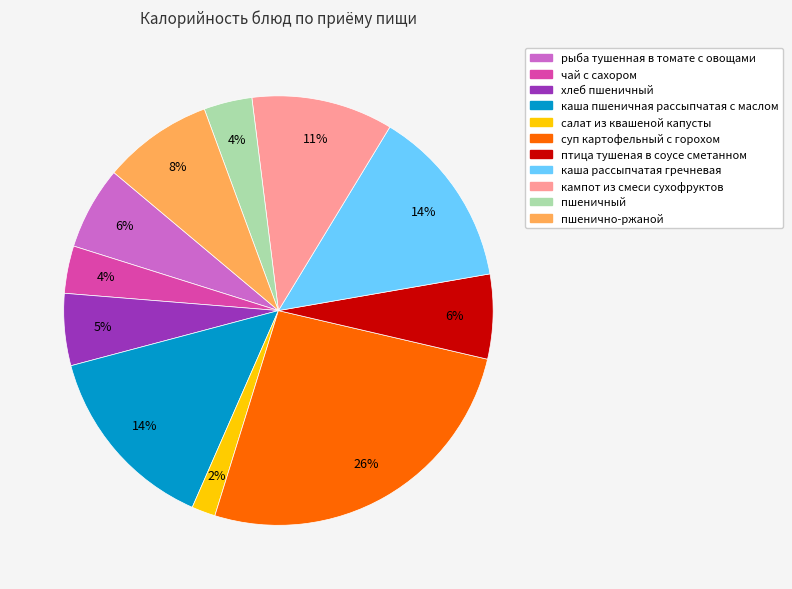

What is the largest slice in the pie chart?

суп картофельный с горохом